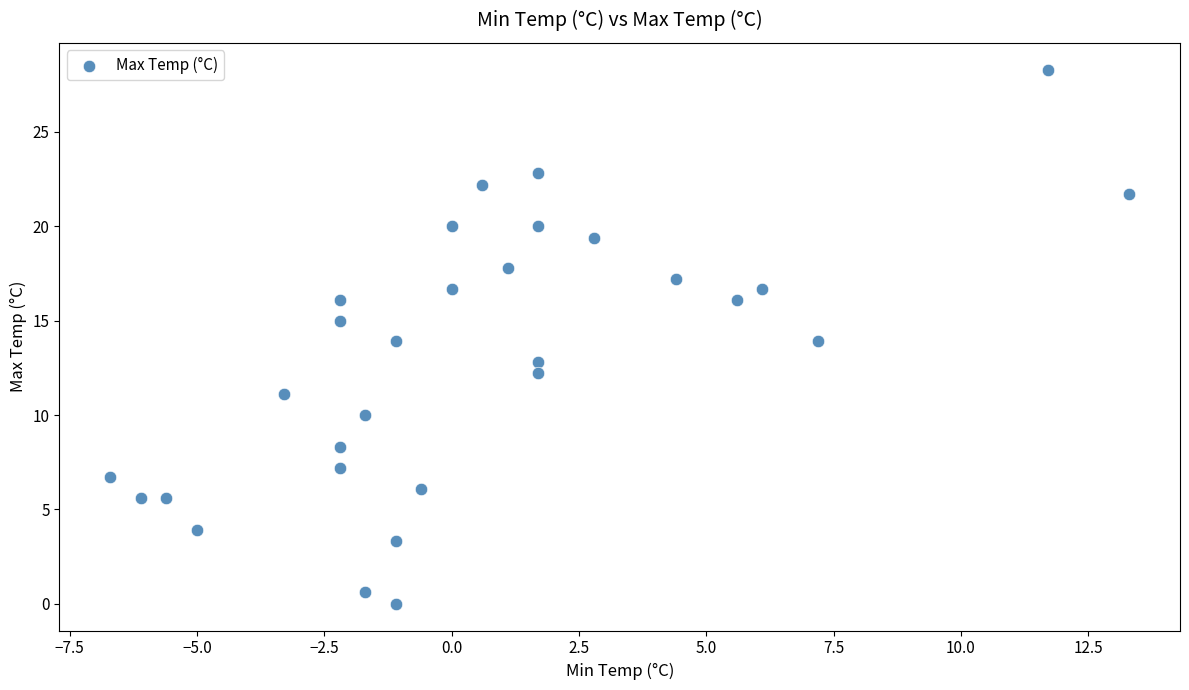

What is the range of X values (max minus min)?

20.0